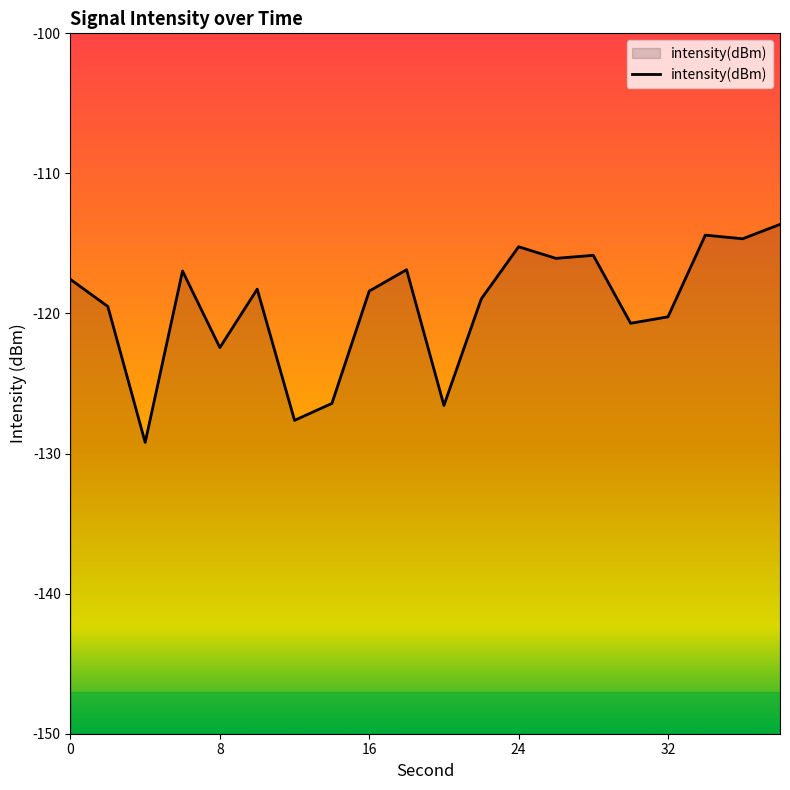

Reading right to left, transcribe all the data shown in this chart.

38=-113.6	36=-114.7	34=-114.4	32=-120.2	30=-120.7	28=-115.8	26=-116.1	24=-115.2	22=-119.0	20=-126.6	18=-116.9	16=-118.4	14=-126.4	12=-127.6	10=-118.3	8=-122.4	6=-117.0	4=-129.2	2=-119.5	0=-117.6